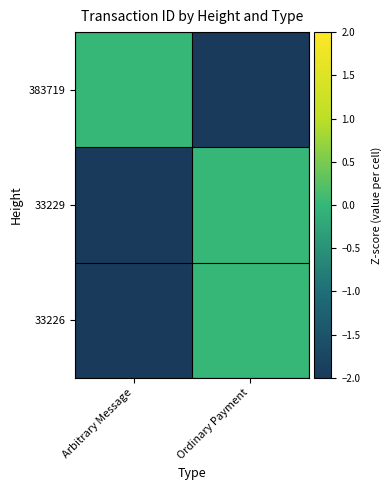

Reading left to right, what are all the values shown in this chart?

383719: Arbitrary Message=0	Ordinary Payment=-7297185869462275072
33229: Arbitrary Message=-15796355465741275136	Ordinary Payment=0
33226: Arbitrary Message=-10753671173110280192	Ordinary Payment=0